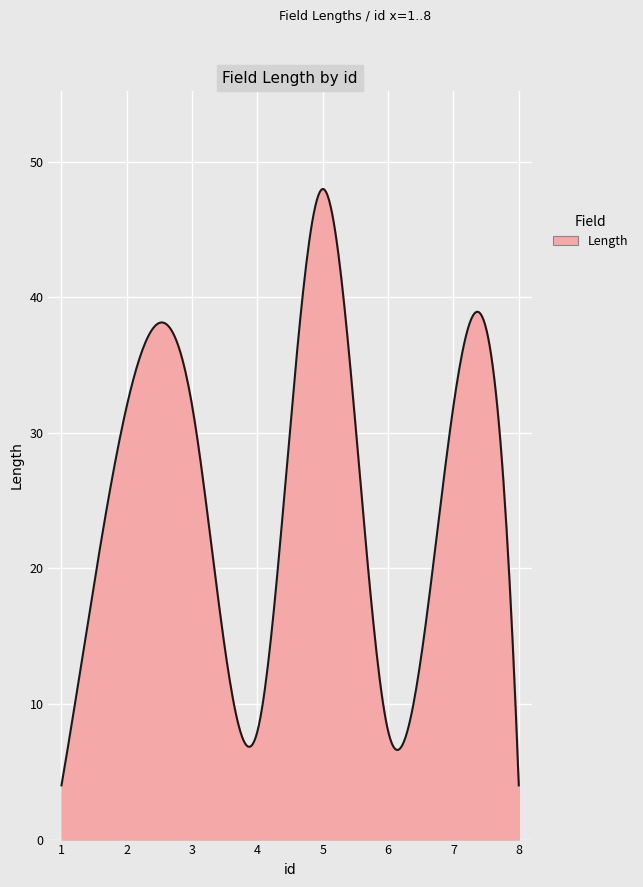

What is the minimum value shown in the chart?

4.0